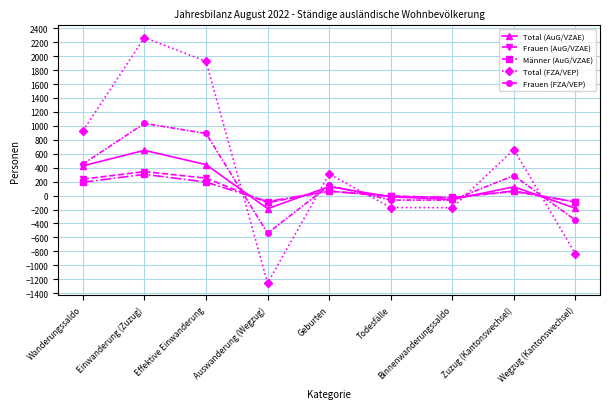

Does the chart have visible grid lines?

Yes